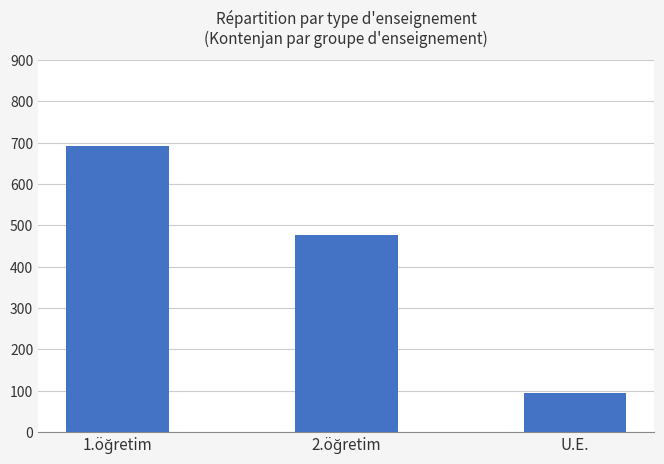

The chart shows a value of 136 at U.E.. True or false?

False